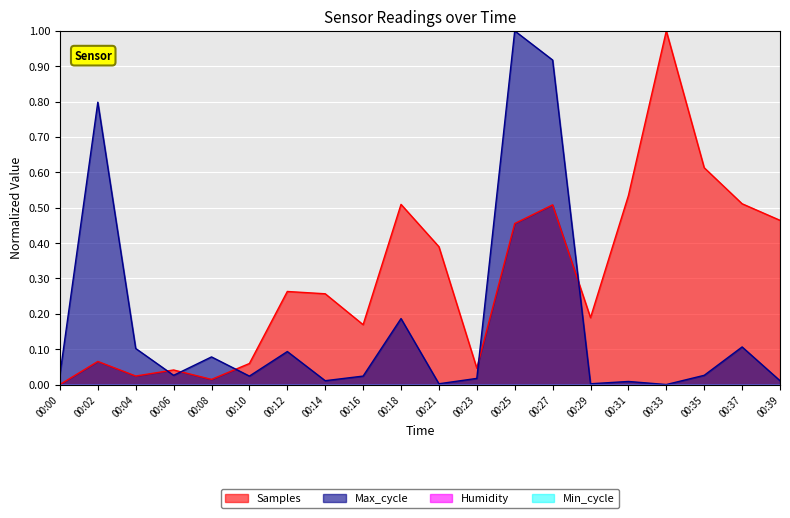

At which label is Max_cycle closest to 0?

00:33